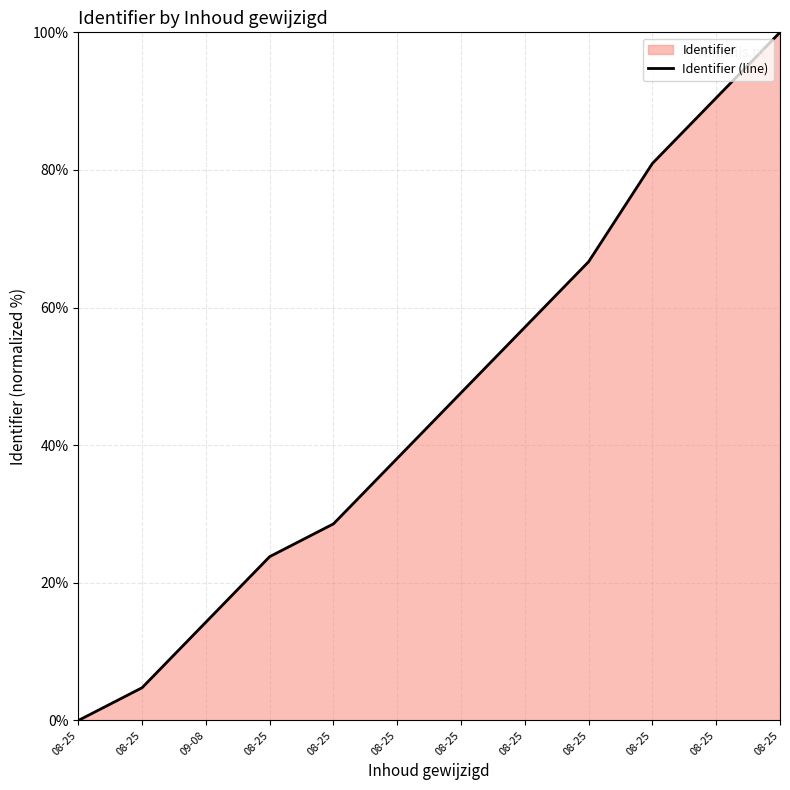

How many values exceed 47?

6